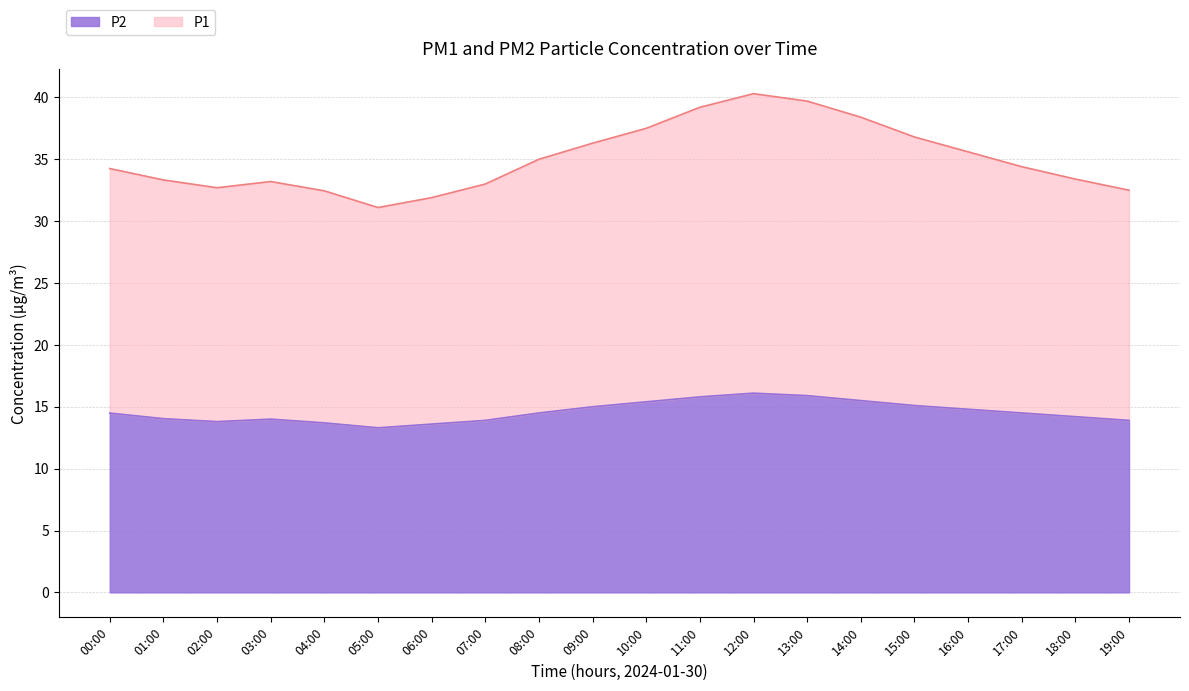

What is the sum of the P2 values at 08:00 and 14:00?

30.0